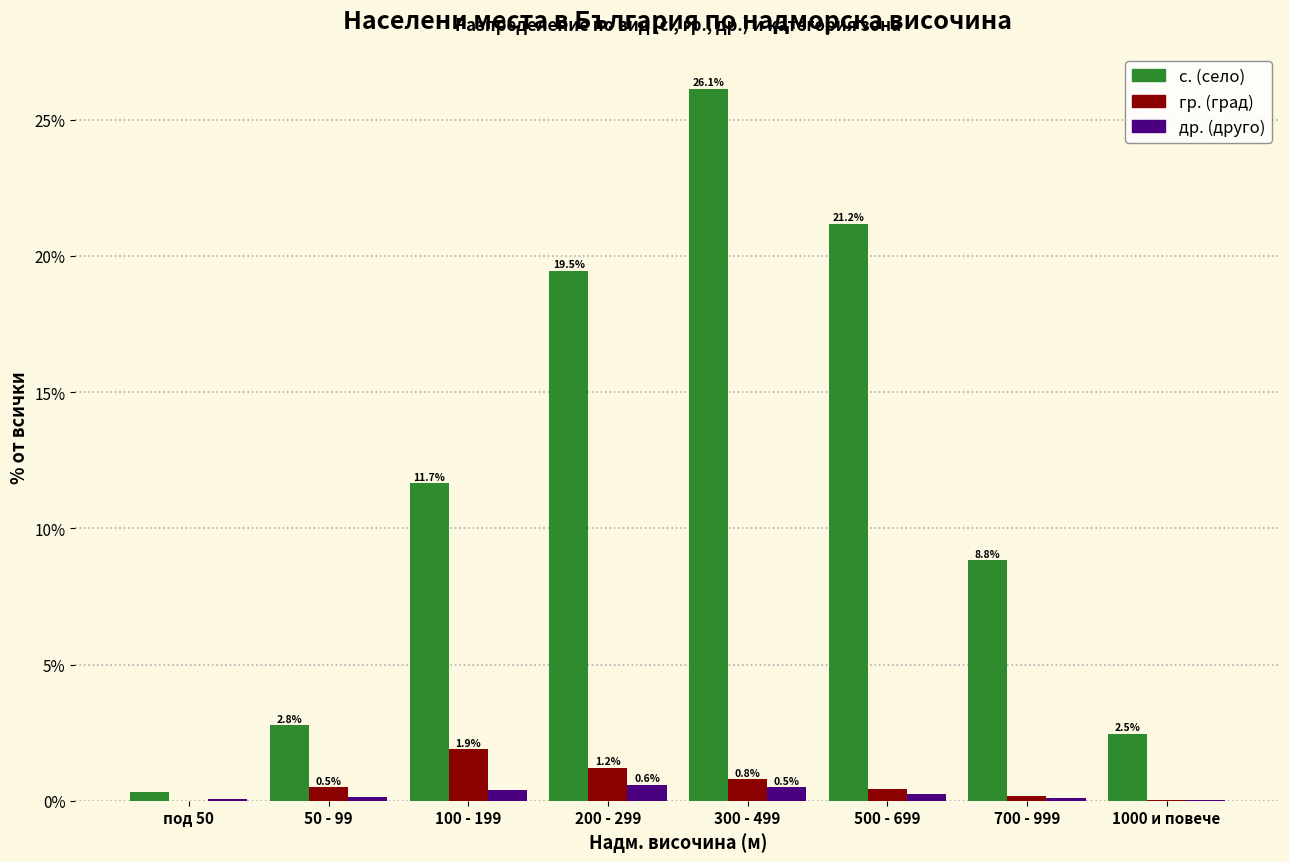

Is the value of гр. (град) at 100 - 199 greater than the value of др. (друго) at 700 - 999?

Yes